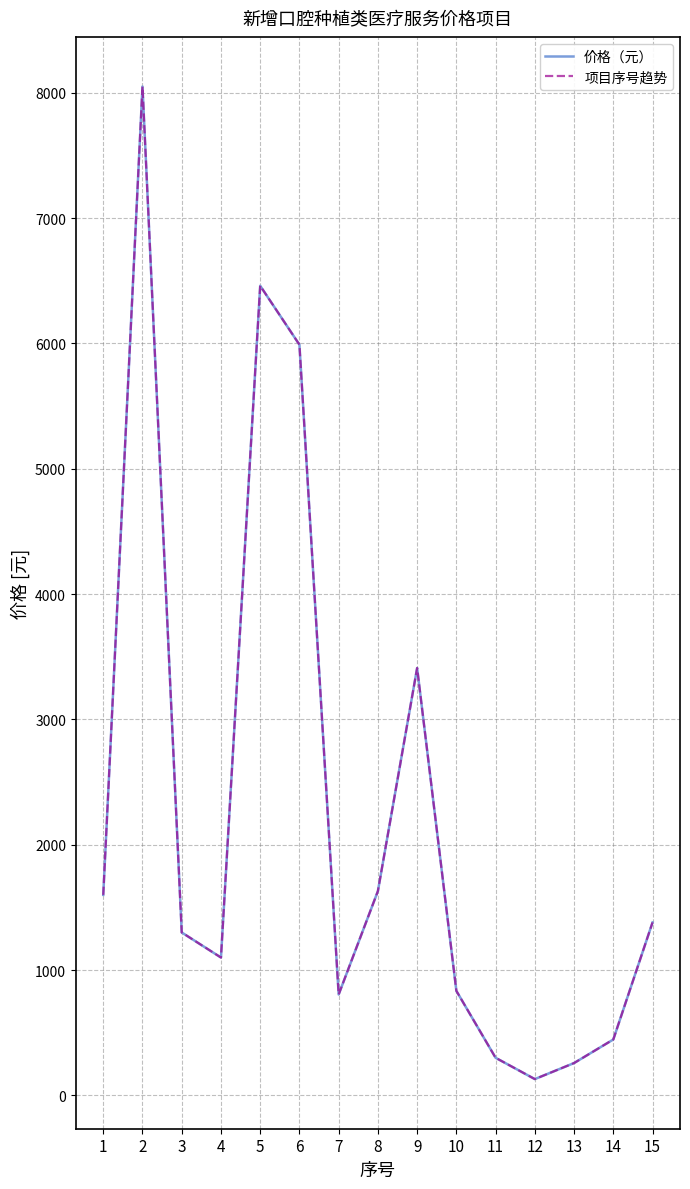

Reading left to right, list all the values displayed in this chart.

价格（元）: 1=1600	2=8050	3=1300	4=1100	5=6460	6=5990	7=805	8=1630	9=3410	10=834	11=300	12=130	13=258	14=446	15=1380
项目序号趋势: 1=1600	2=8050	3=1300	4=1100	5=6460	6=5990	7=805	8=1630	9=3410	10=834	11=300	12=130	13=258	14=446	15=1380